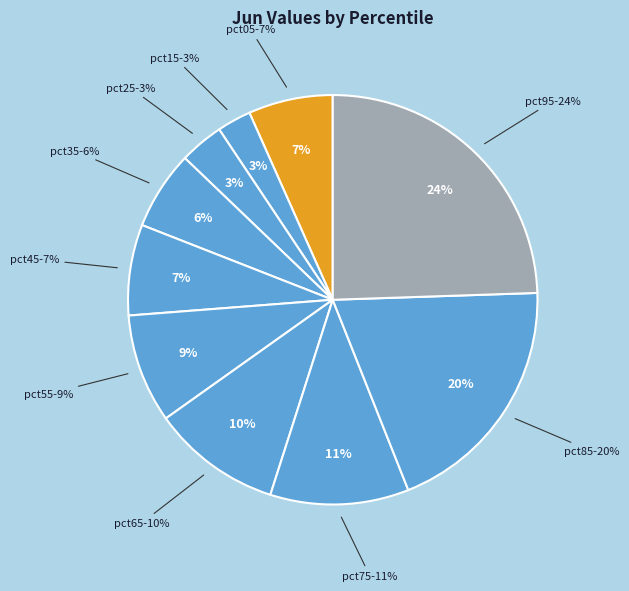

Which slice is the smallest?

pct15